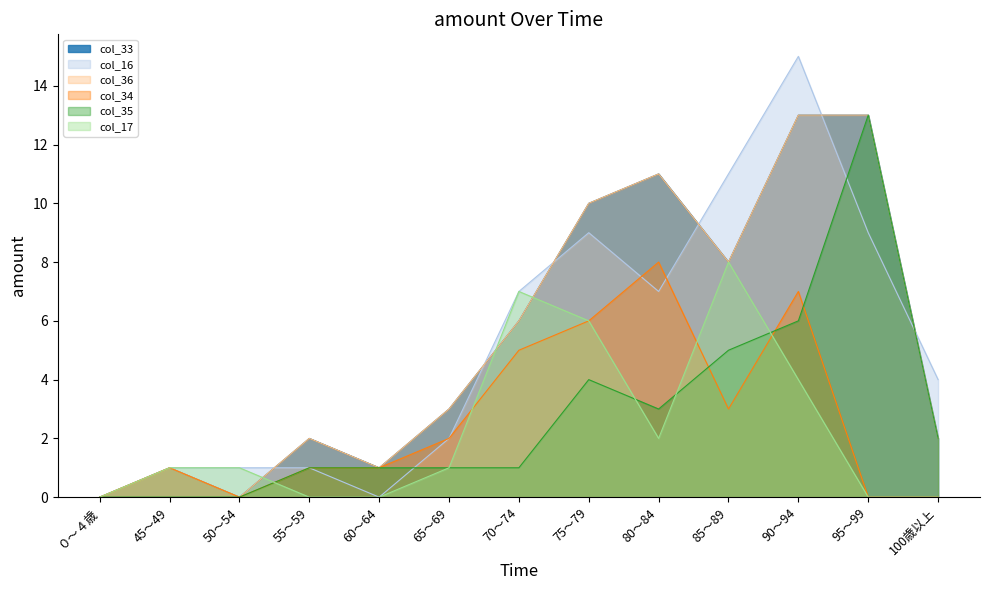

How many positive values does the col_17 series have?

8